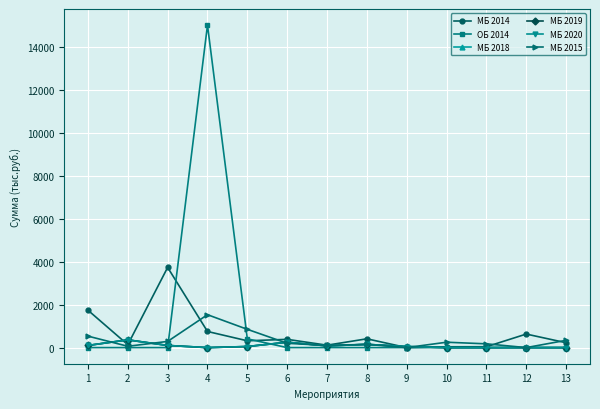

Is this an area chart (filled region under the line)?

No